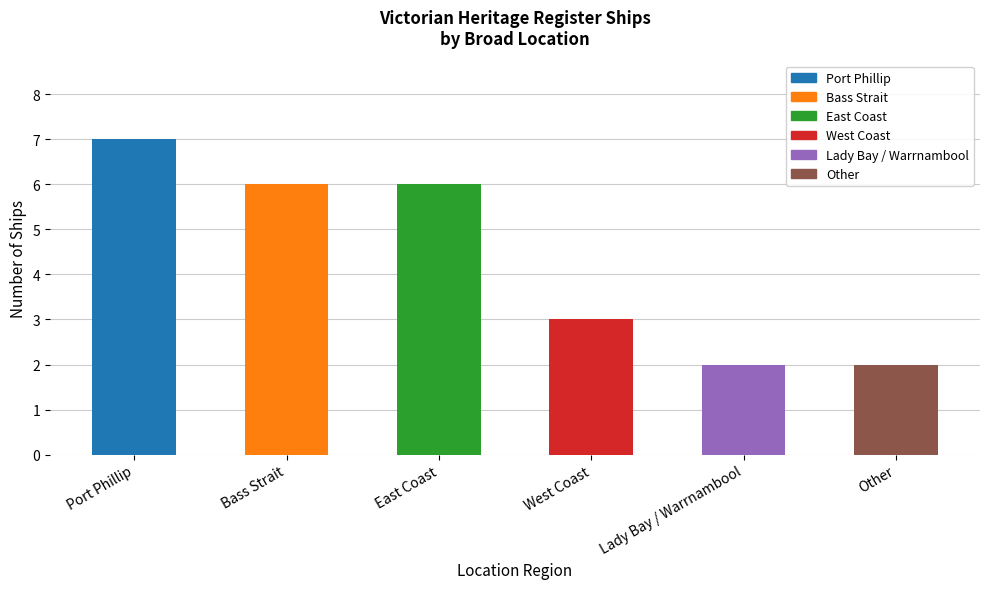

How many series are shown in this chart?

1